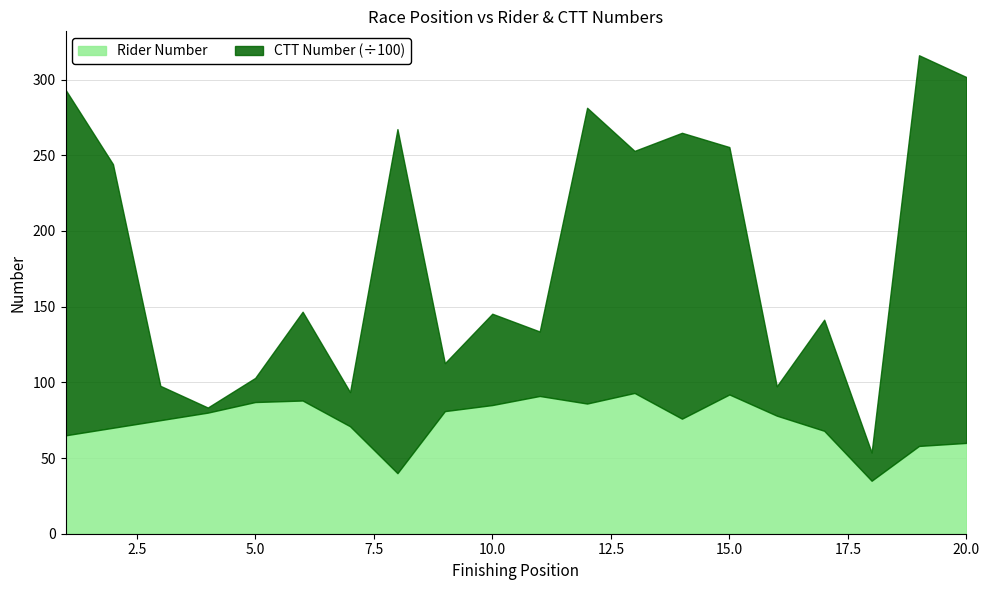

What is the value of the CTT Number point at the 11th from the left?

4260